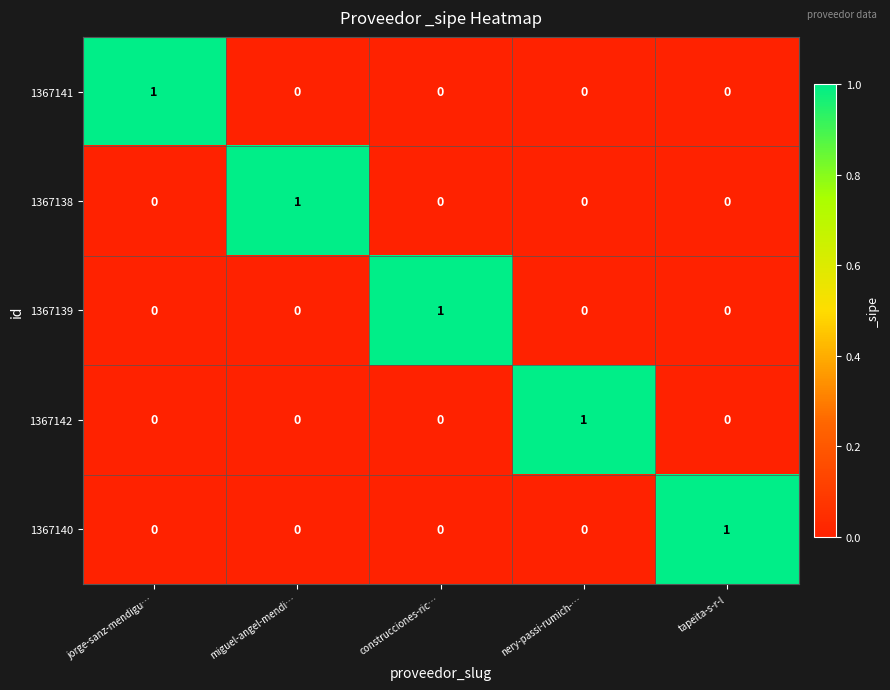

True or false: 1367139 has a value of -1 at tapeita-s-r-l.

False